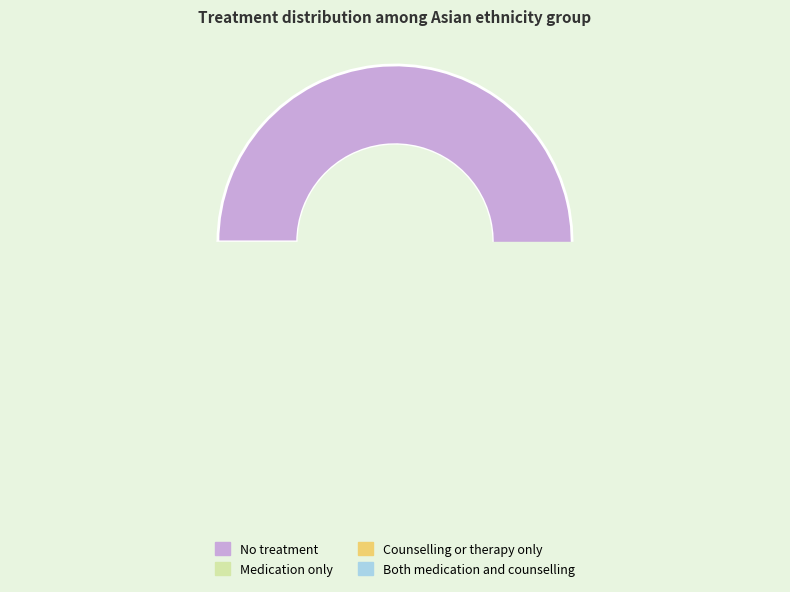

Between Medication only and Counselling or therapy only, which is larger?

Medication only